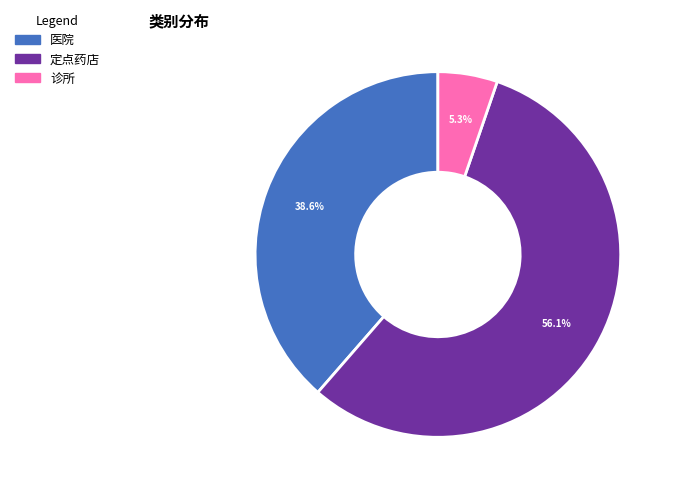

What portion of the pie excludes 医院?

61.4%